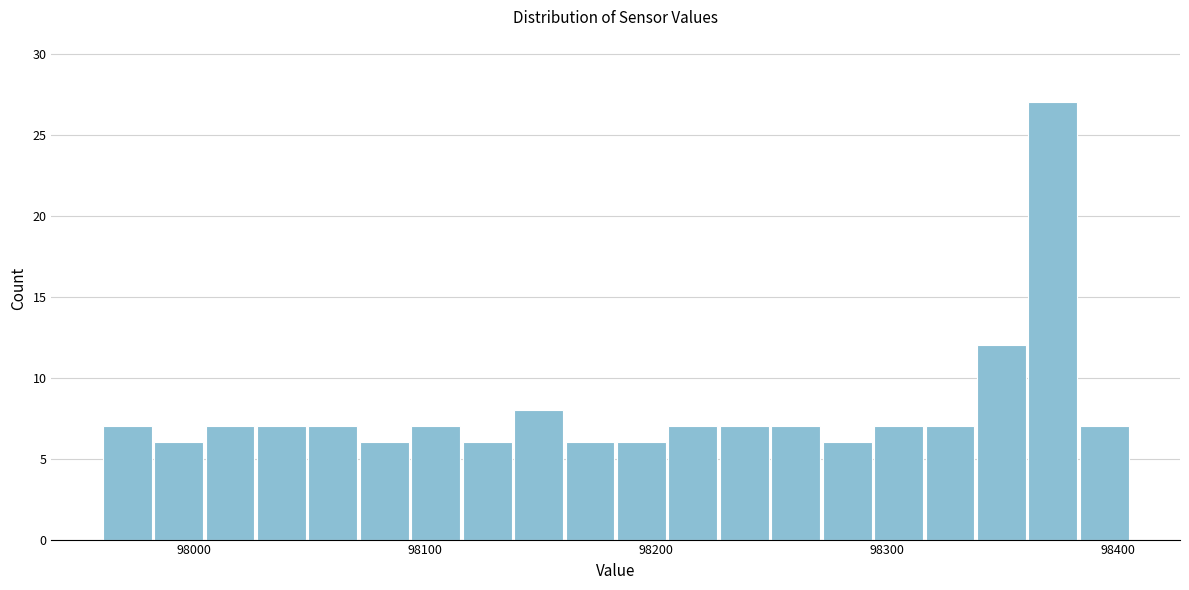

Read against the x-axis, roughly where is the centre of the tallest bar?

98370